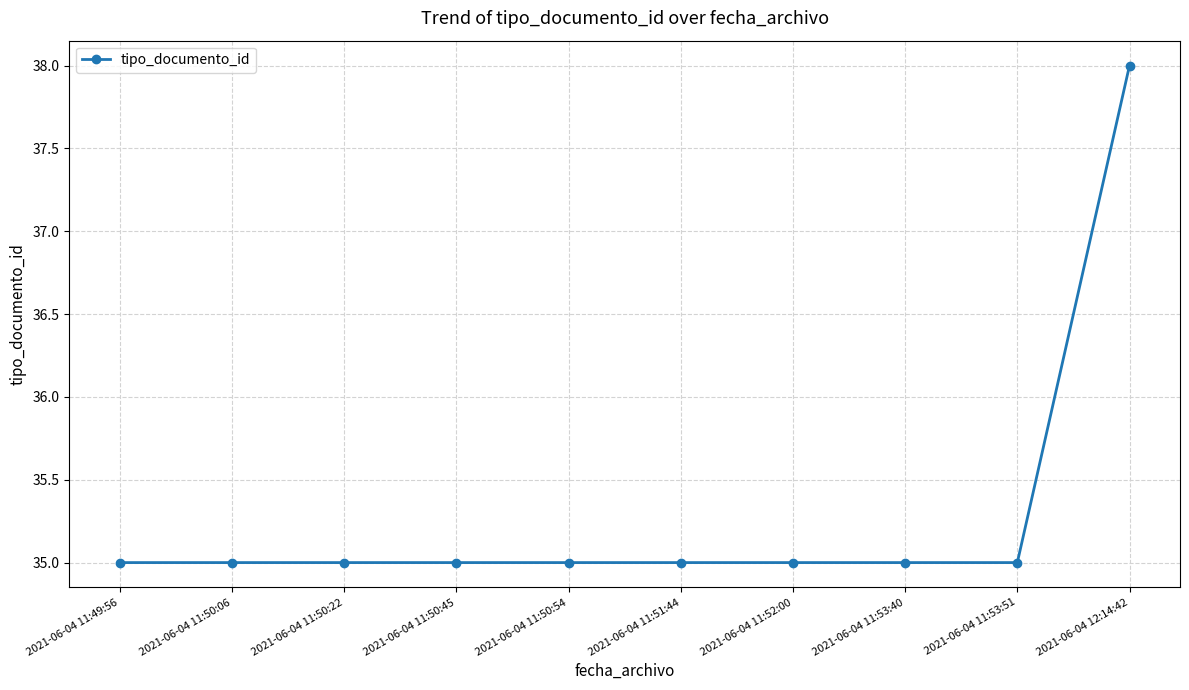

Count the values in the range 35 to 36.

9